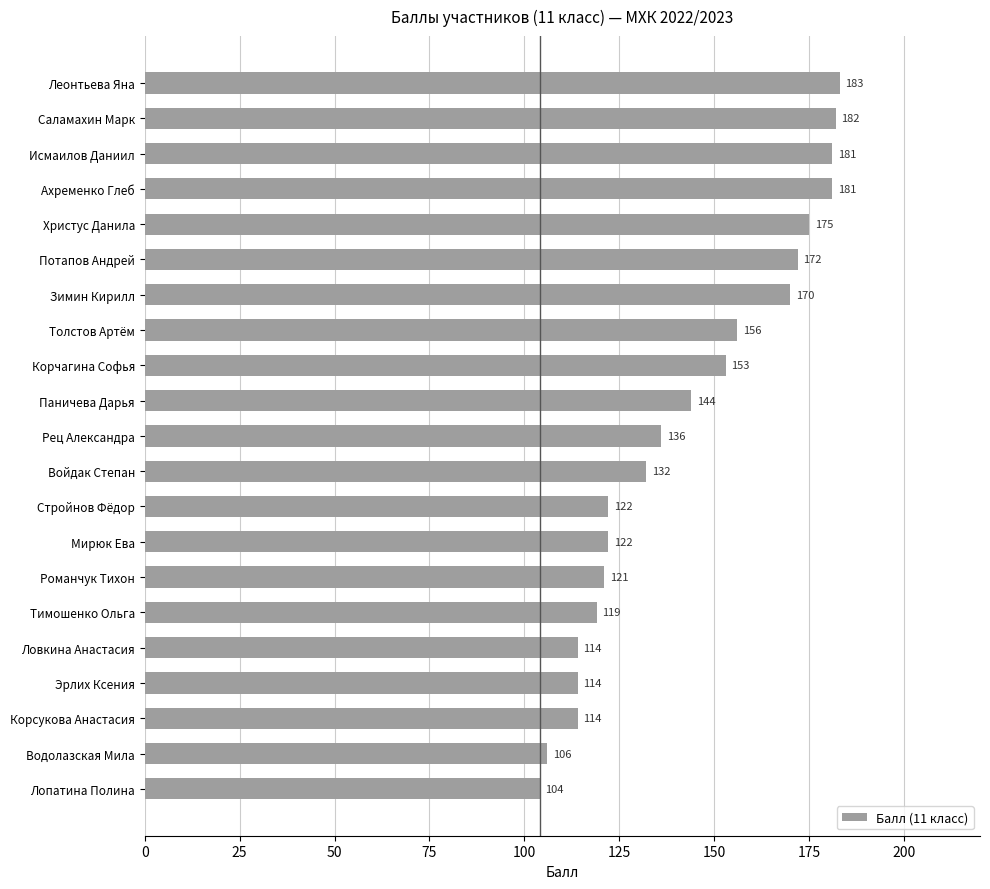

What is the greatest value displayed?

183